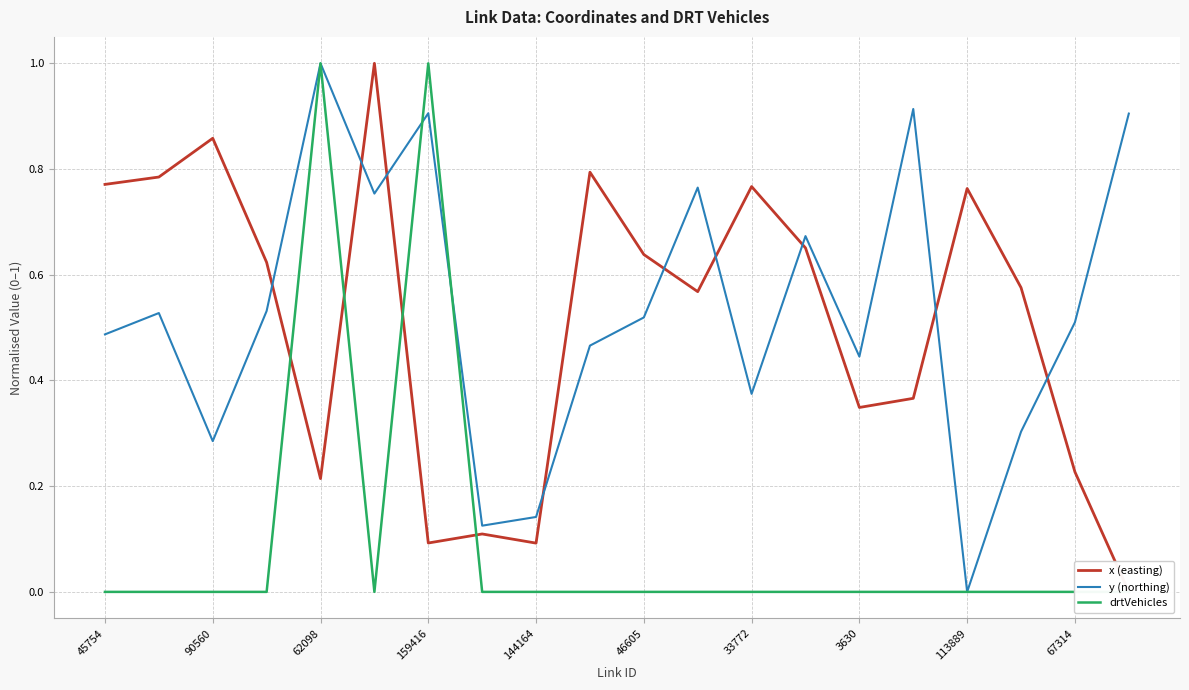

What is the difference between the maximum and minimum values in the drtVehicles series?

1.0